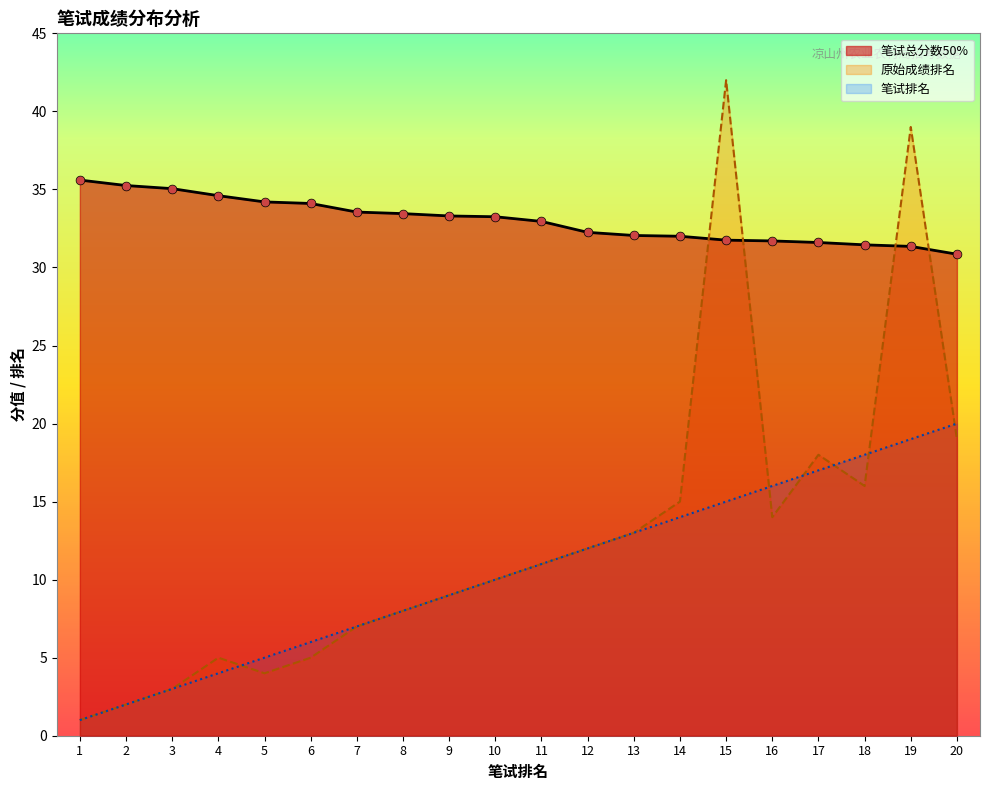

What are all the series names shown in the legend?

笔试总分数50%, 原始成绩排名, 笔试排名